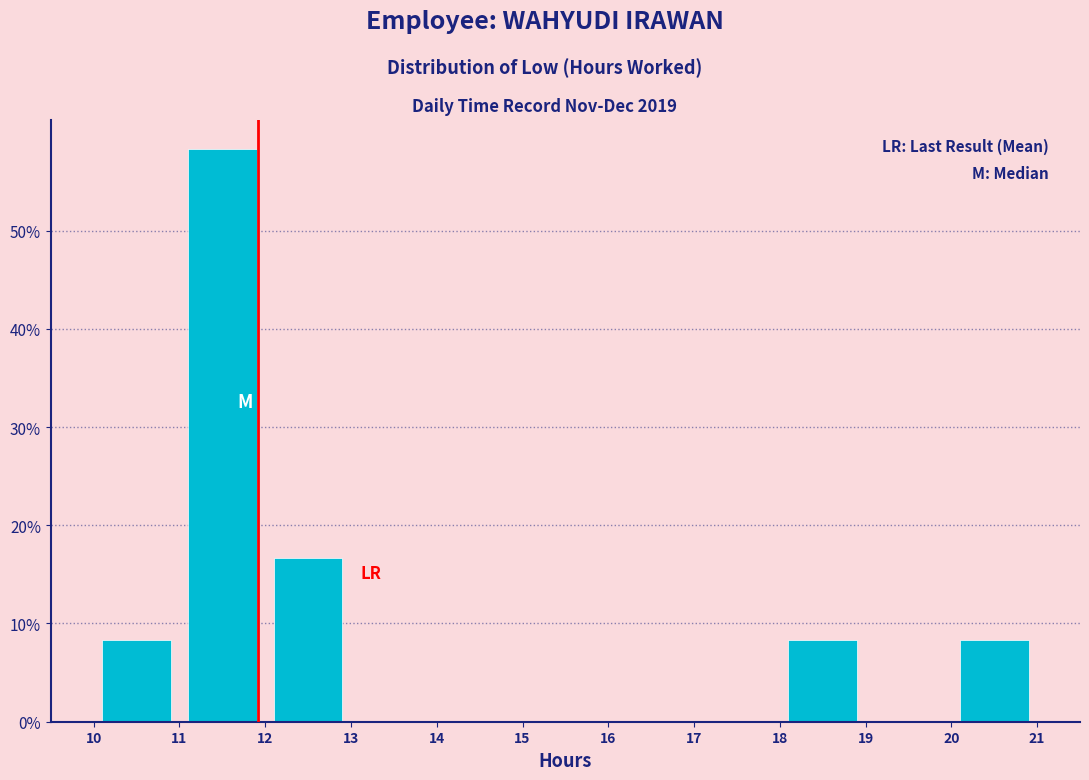

Reading left to right, transcribe this chart: for each bar, give the range it covers on the x-axis and its height. The values are not printed on the chart, so give them approximately, as read against the axis.

10 to 11: 8
11 to 12: 58
12 to 13: 17
13 to 14: 0
14 to 15: 0
15 to 16: 0
16 to 17: 0
17 to 18: 0
18 to 19: 8
19 to 20: 0
20 to 21: 8